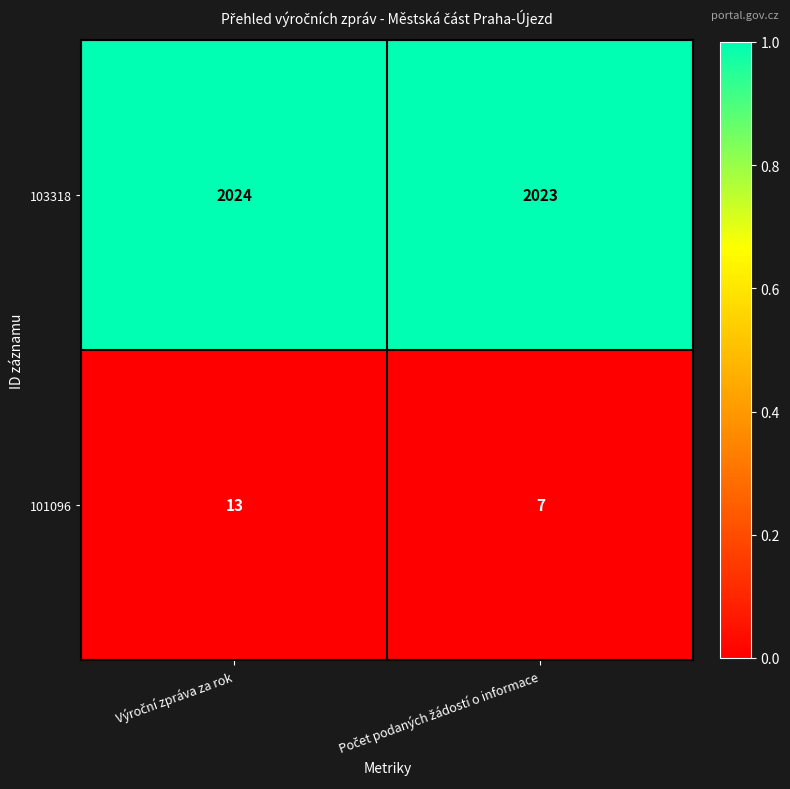

What is the maximum value shown in the chart?

2024